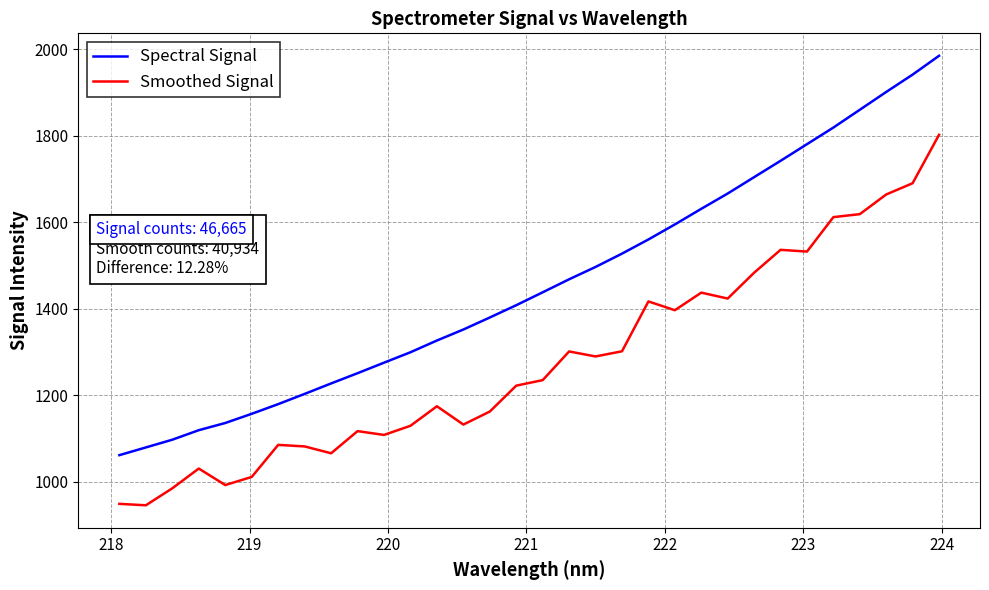

Which series has the largest range (max minus min)?

Spectral Signal